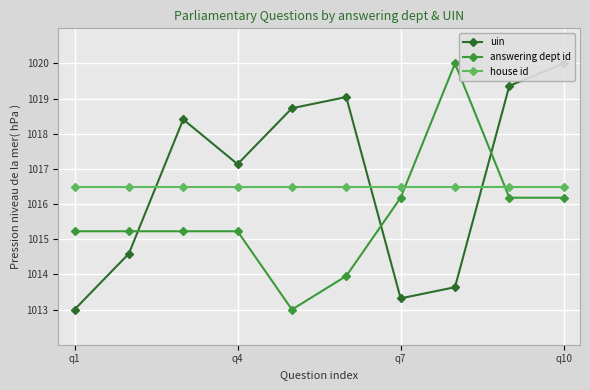

The house id series shows 708.9 at q1. True or false?

False